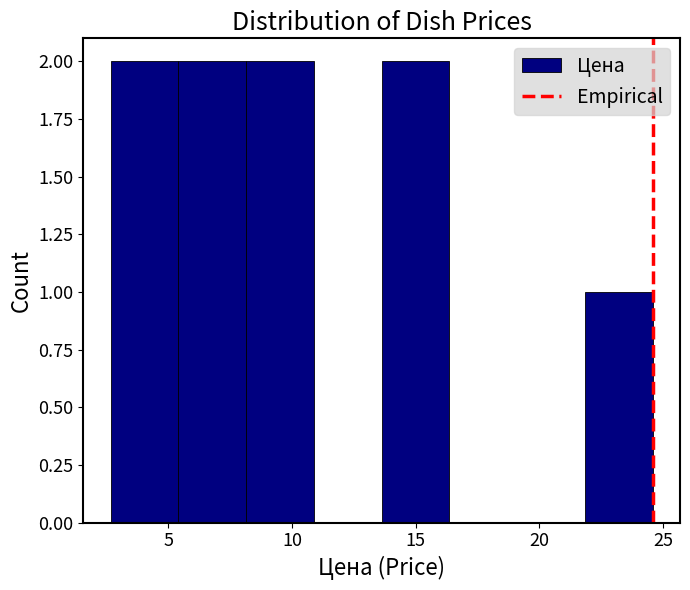

Reading left to right, list every bar in this chart as the range it spans on the x-axis followed by its height. Neither the bar edges nor the heights are printed on the chart, so give them approximately, as read against the axes.

2.5 to 5.5: 2
5.5 to 8.0: 2
8.0 to 11.0: 2
11.0 to 13.5: 0
13.5 to 16.5: 2
16.5 to 19.0: 0
19.0 to 22.0: 0
22.0 to 24.5: 1